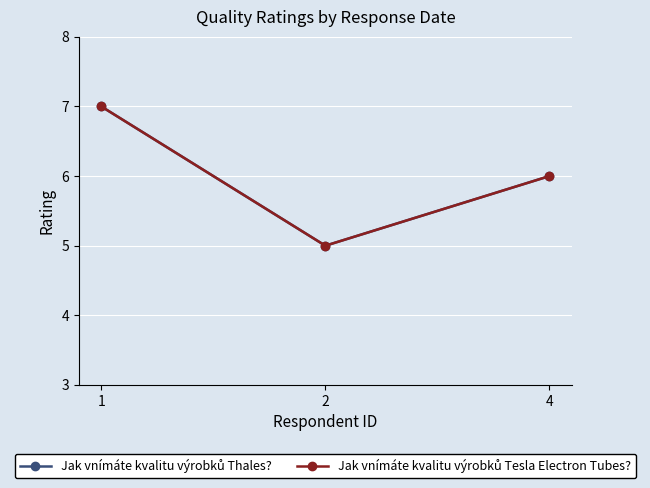

Is this an area chart (filled region under the line)?

No